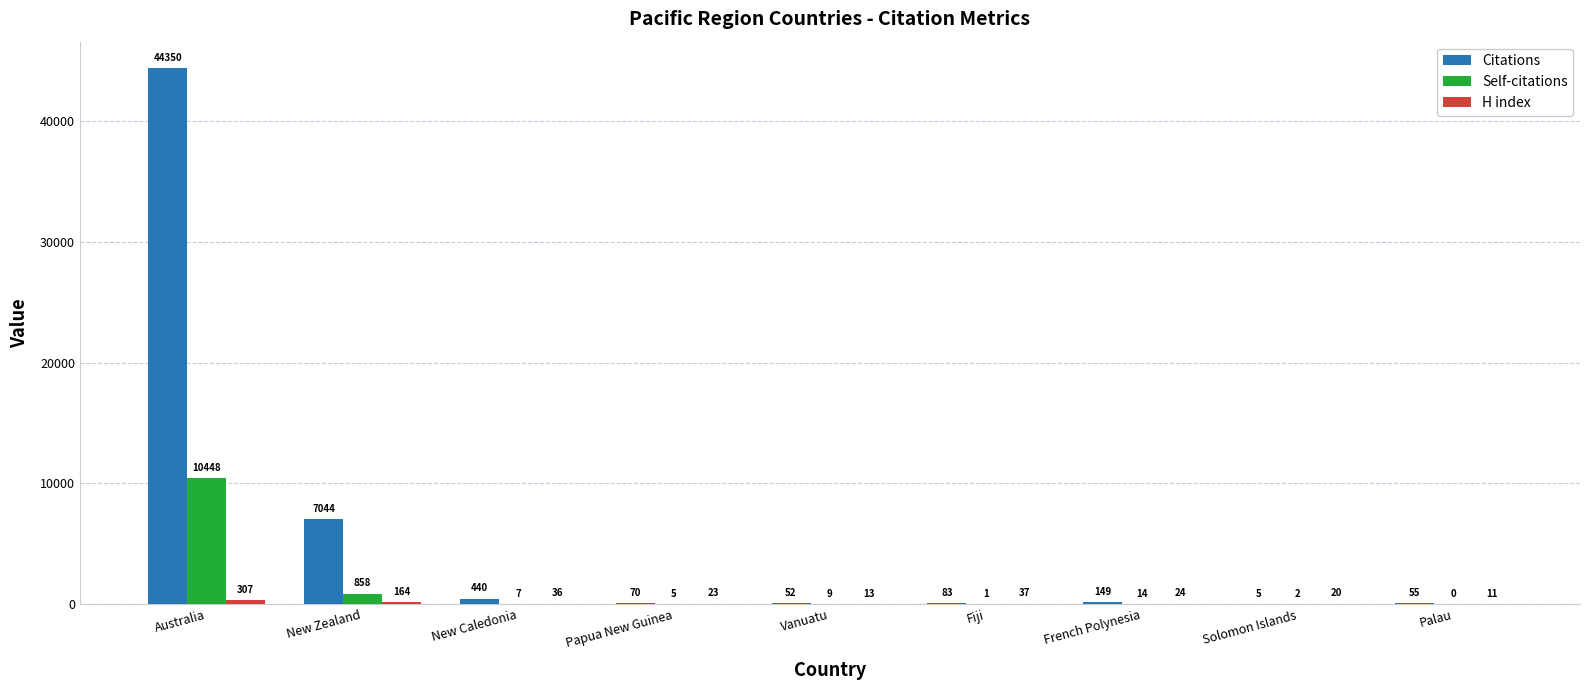

At which label does Citations reach its peak?

Australia